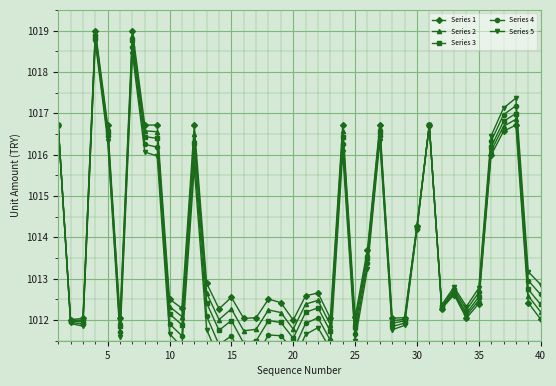

True or false: Series 2 has a value of 1808.3 at 30.

False